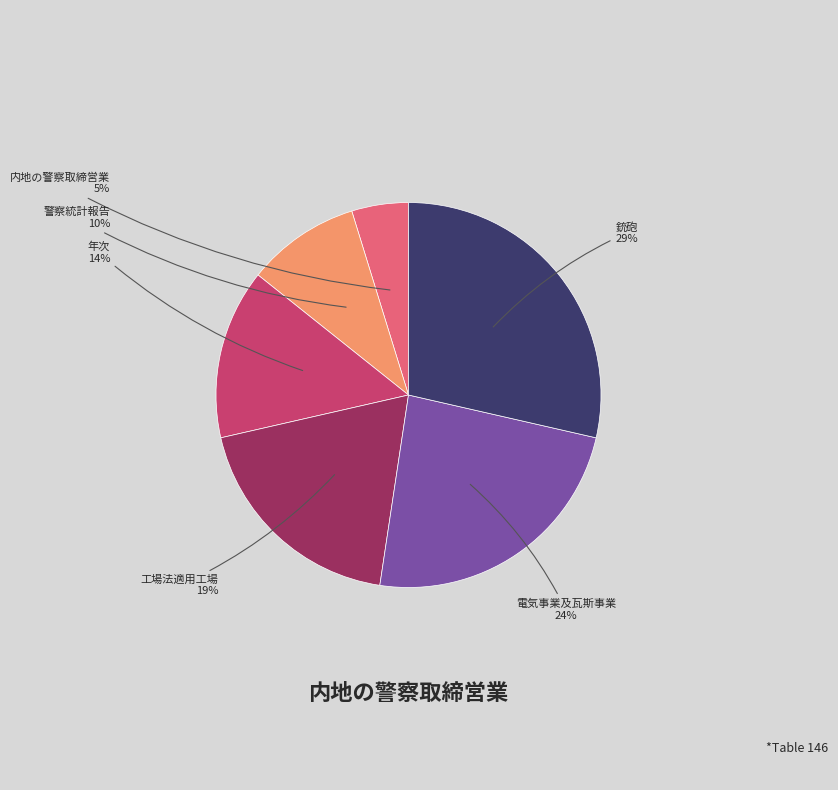

To the nearest percent, what is the difference between the largest and smallest slice percentages?

24%